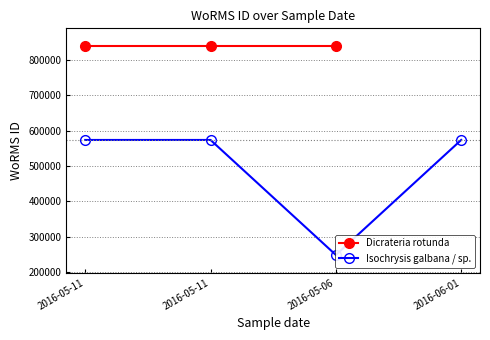

Between 2016-05-06 and 2016-05-11, which is larger?

2016-05-11